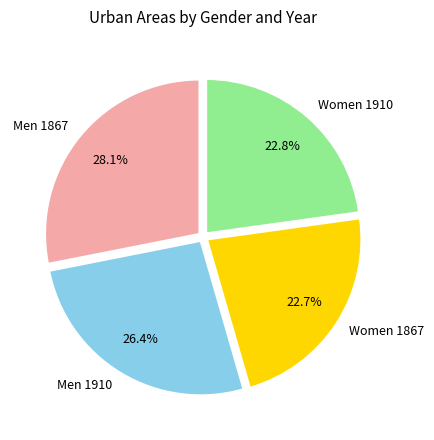

How many segments does this pie chart have?

4